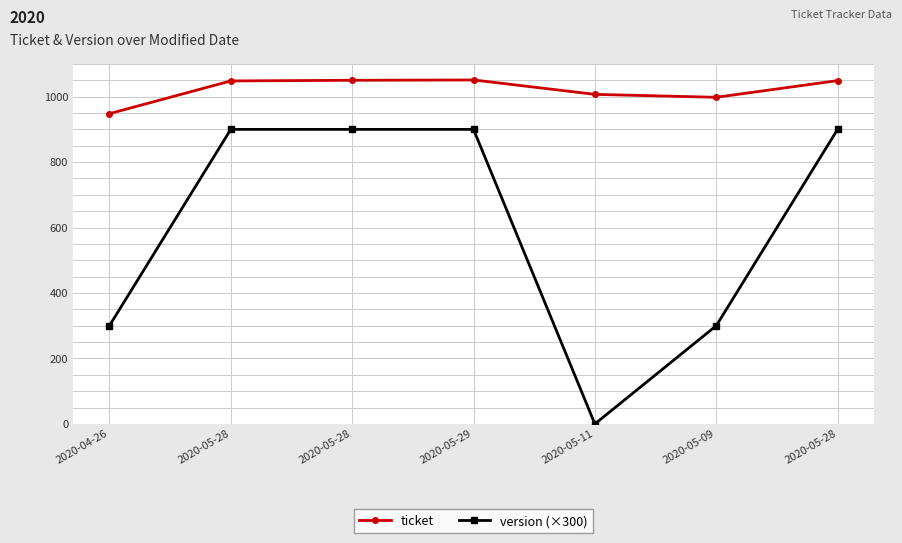

Is this an area chart (filled region under the line)?

No